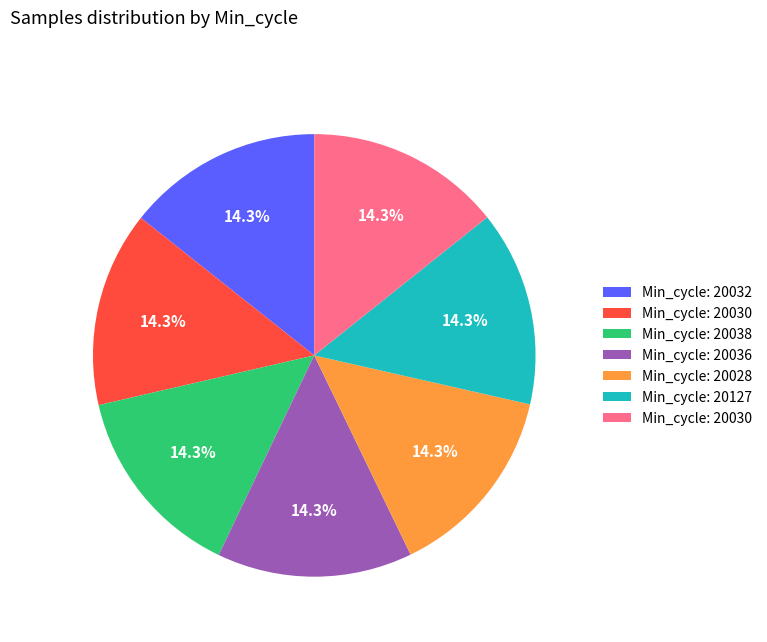

To the nearest percent, what is the average slice percentage?

14%